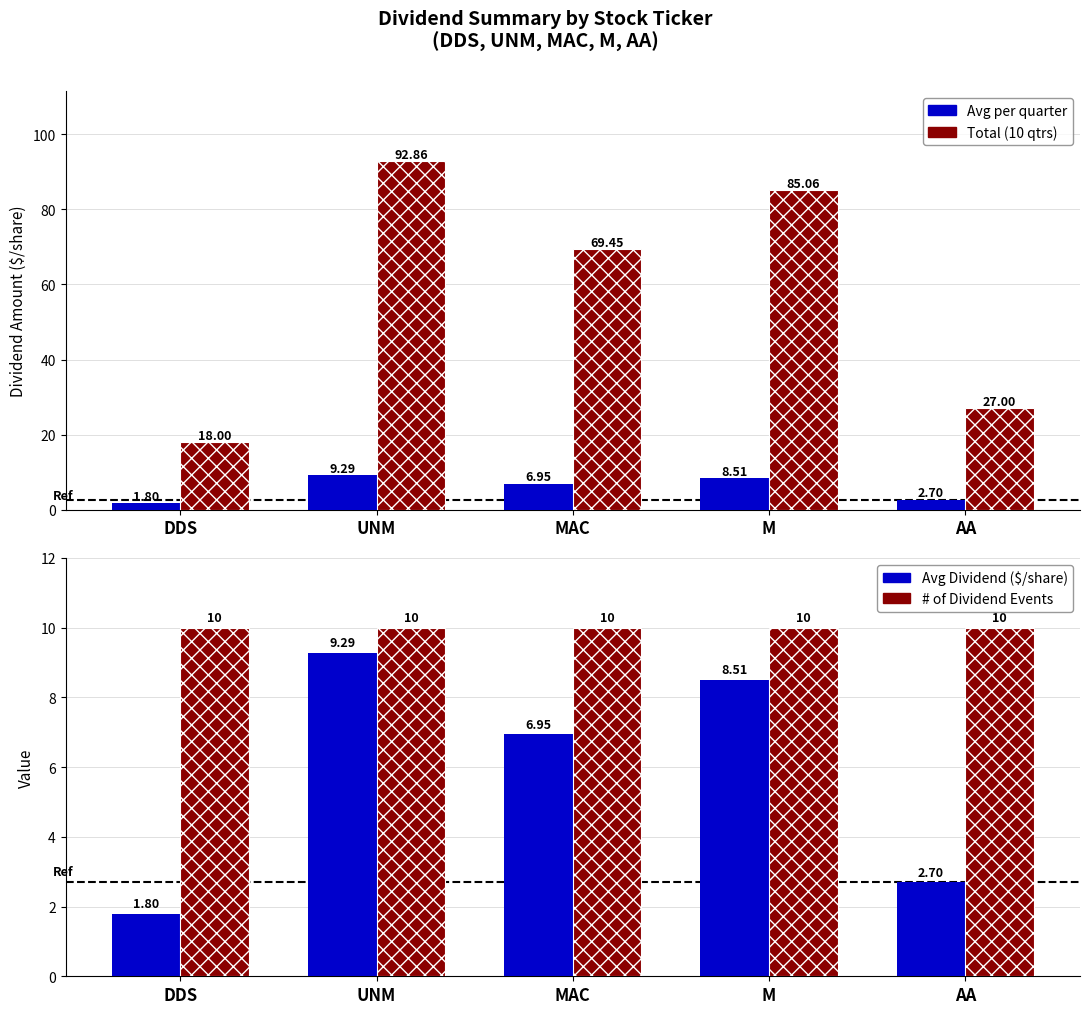

What is the difference between the maximum and minimum values in the Avg Dividend series?

7.5